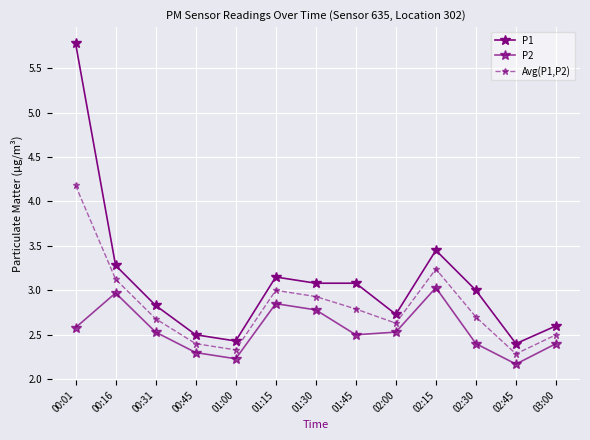

Between 00:16 and 02:45, which series saw the biggest shift?

P1